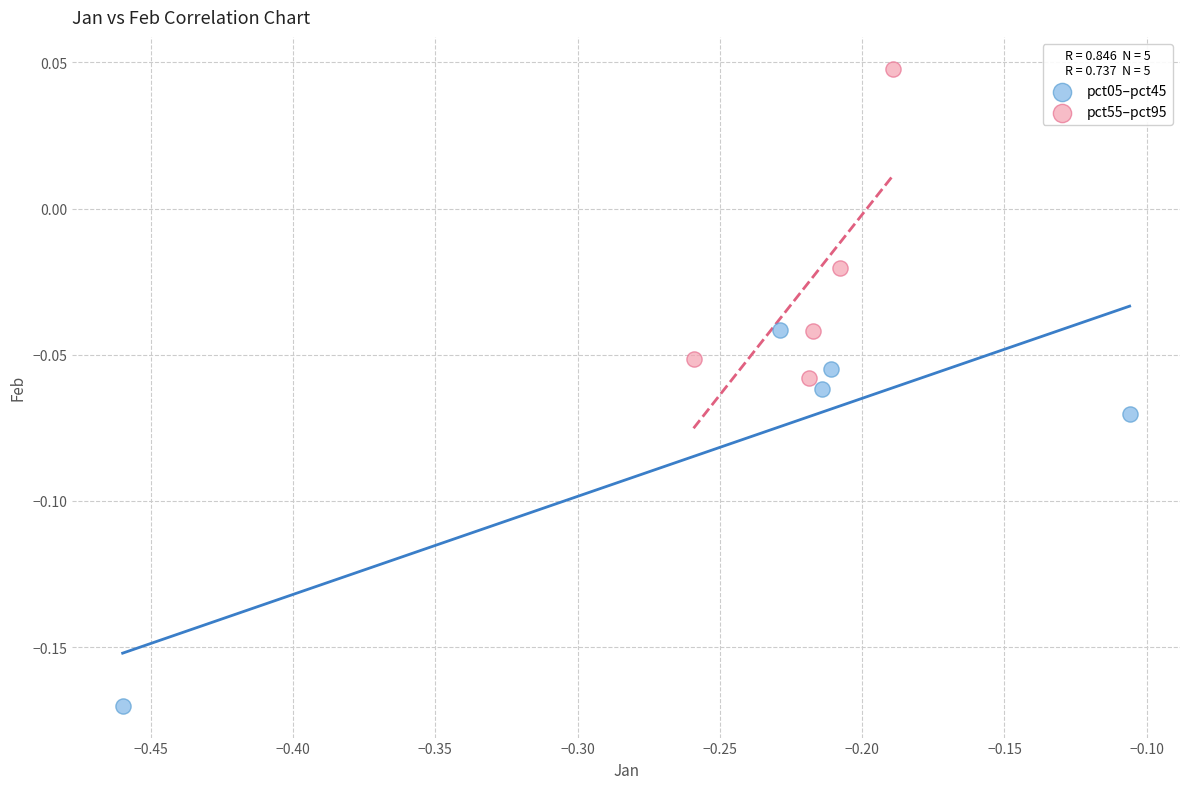

What are all the series names shown in the legend?

pct05–pct45, pct55–pct95